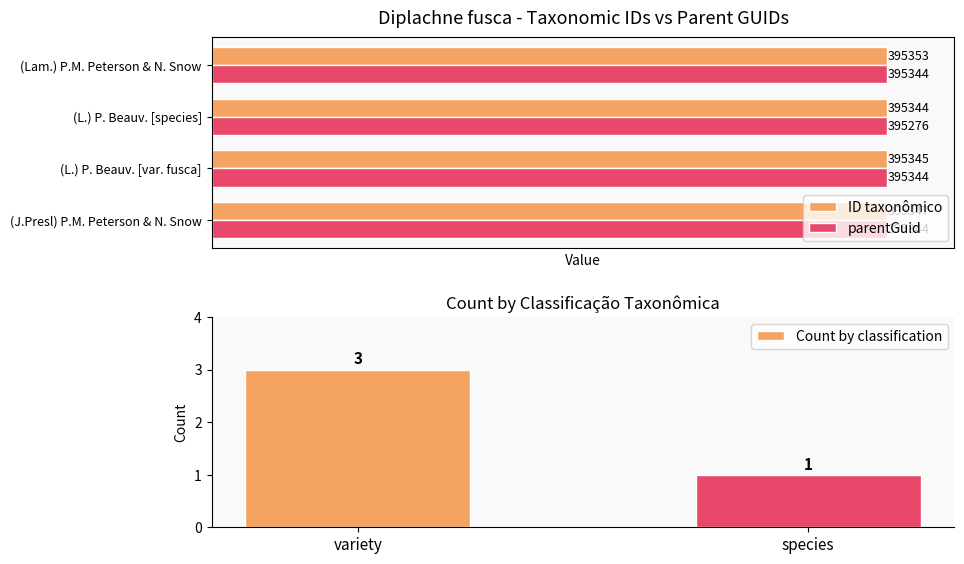

At which label is parentGuid closest to 395310?

(J.Presl) P.M. Peterson & N. Snow